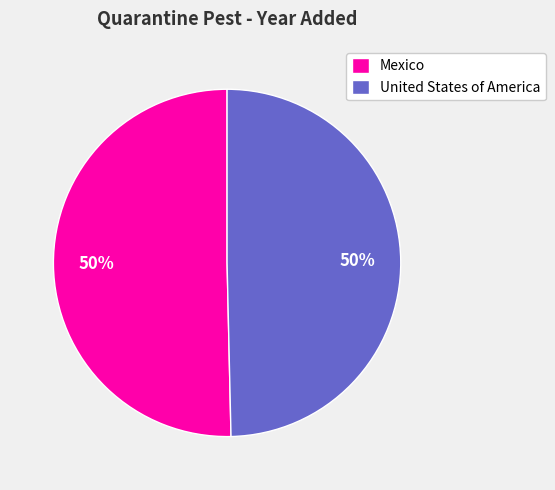

How many segments does this pie chart have?

2